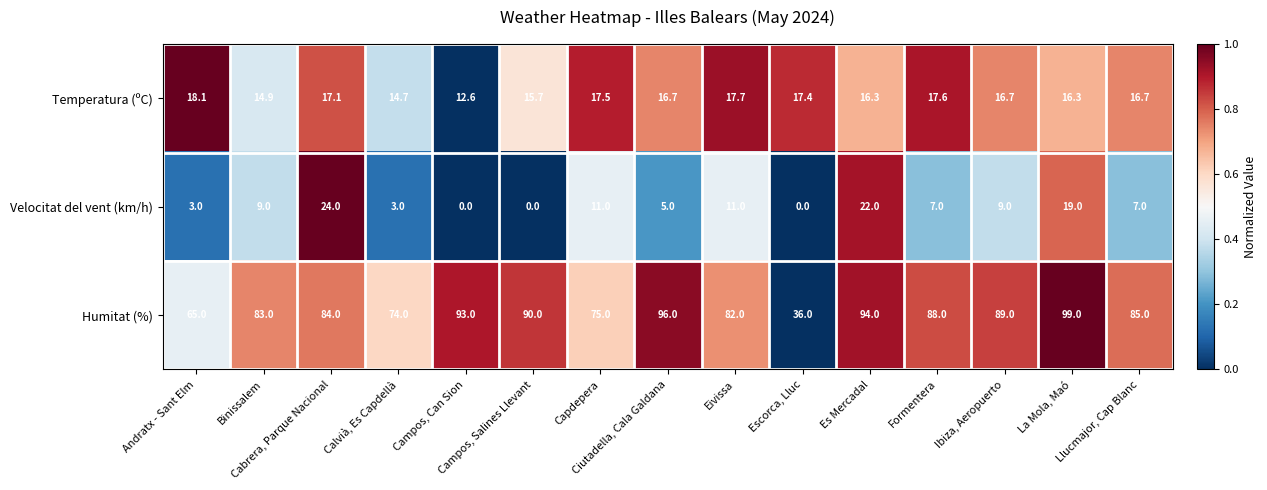

What is the sum of all Humitat (%) values?

1233.0